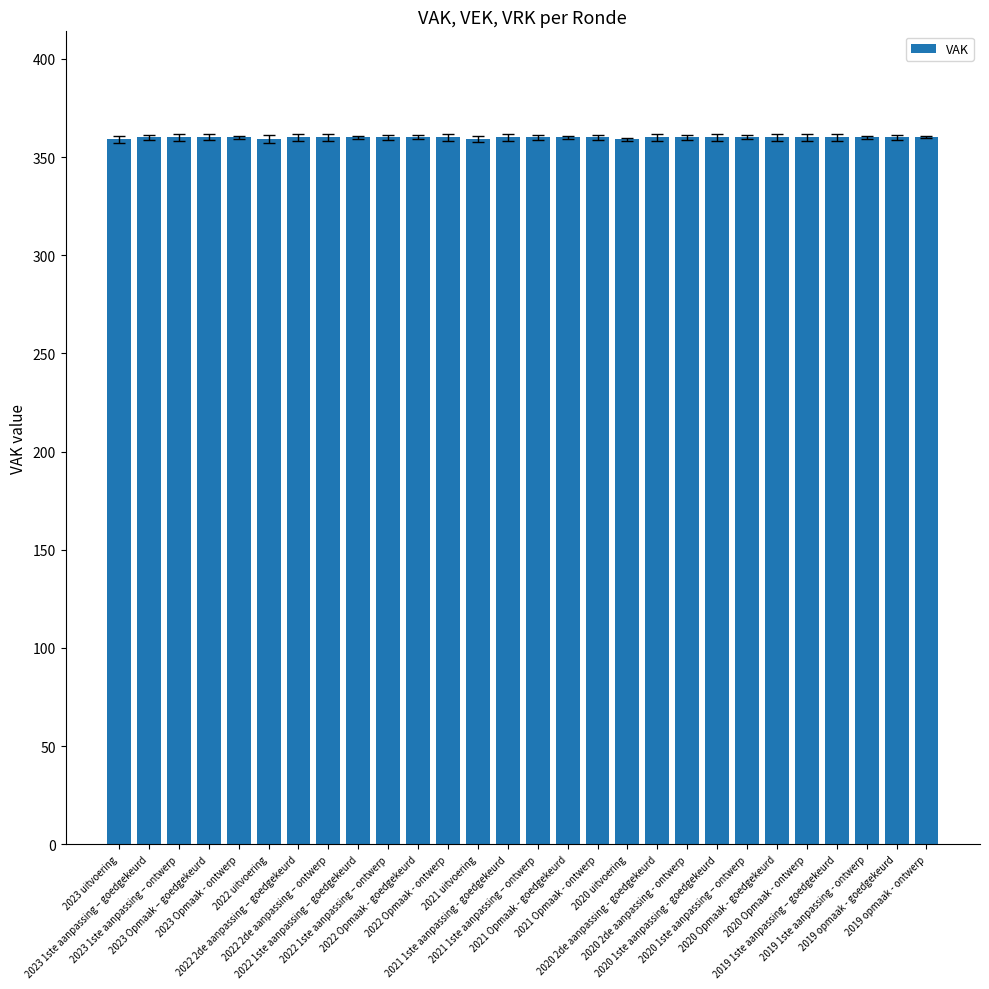

What is the label of the 25th bar from the right?

2023 Opmaak – goedgekeurd